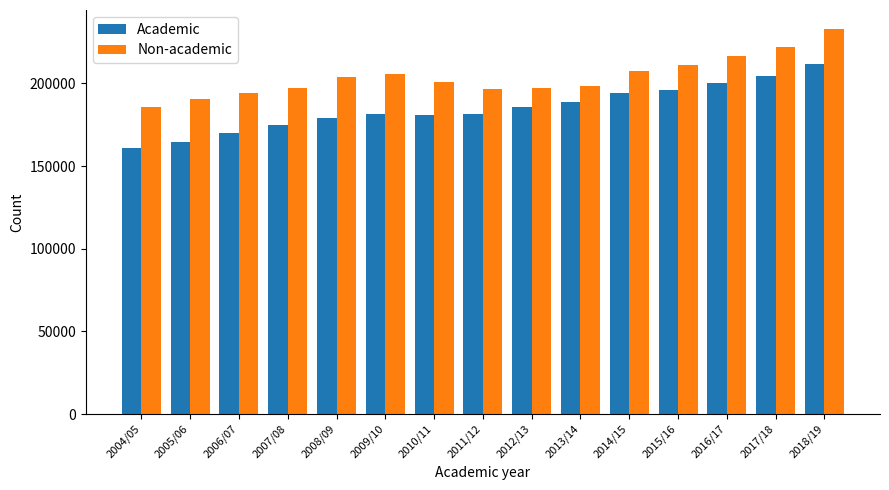

At which label does Non-academic reach its minimum?

2004/05